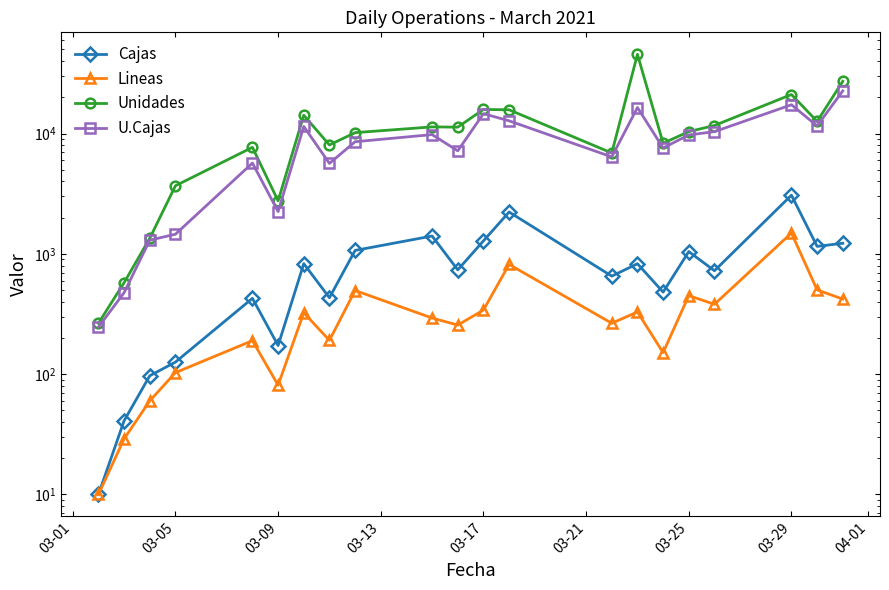

Does the chart display data point markers on the line(s)?

Yes